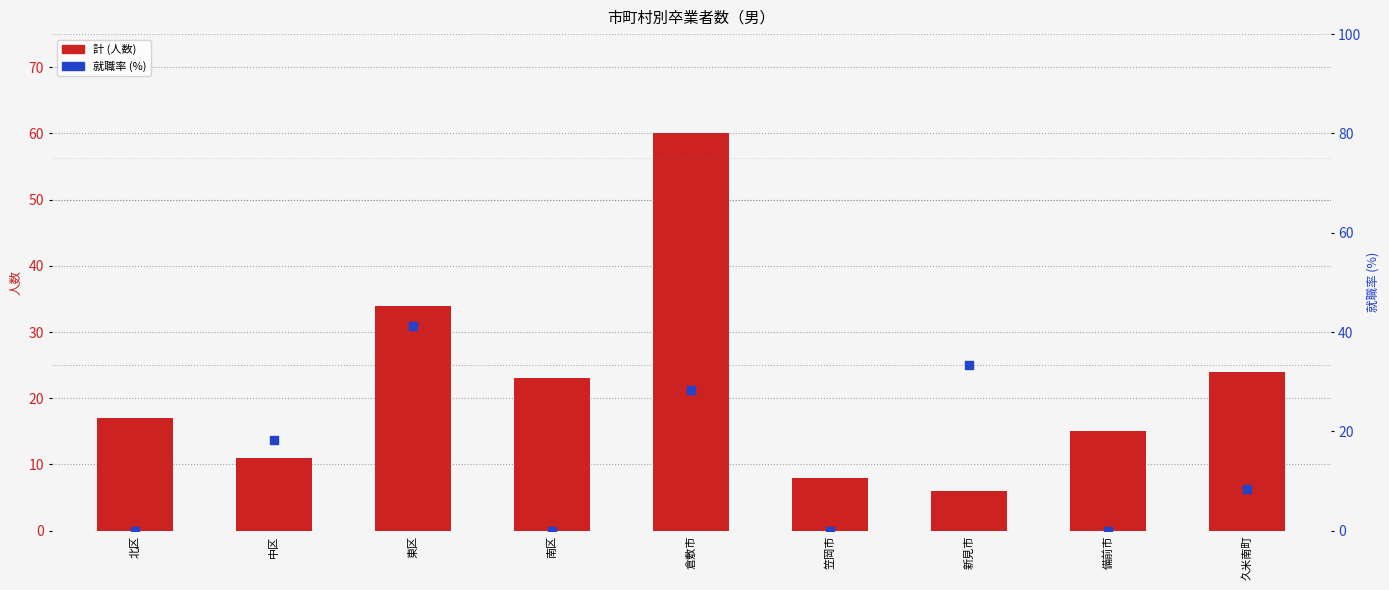

At how many categories does at least one series exceed 25?

3